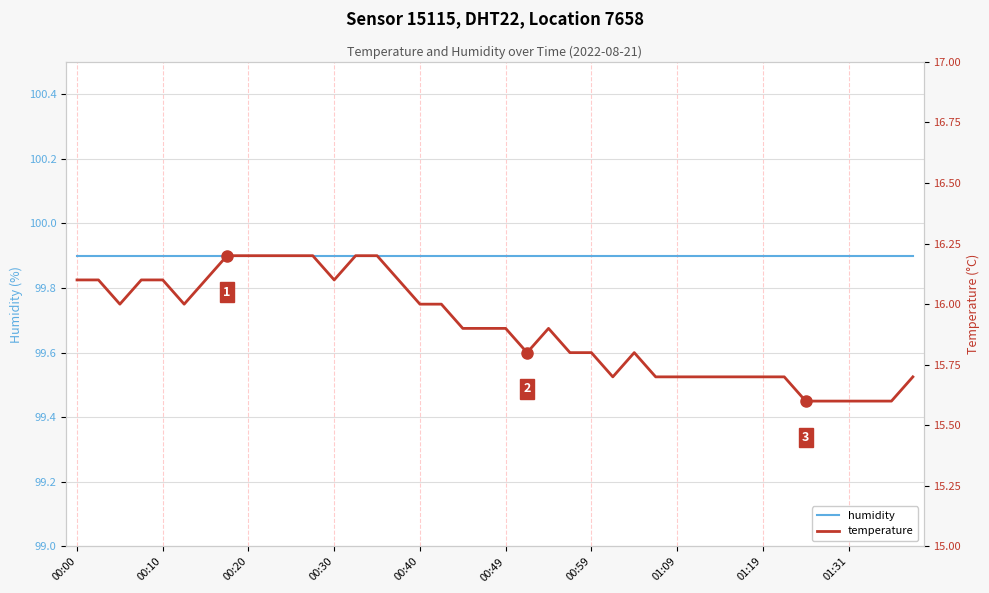

Is the value of temperature at 38 greater than the value of humidity at 34?

No